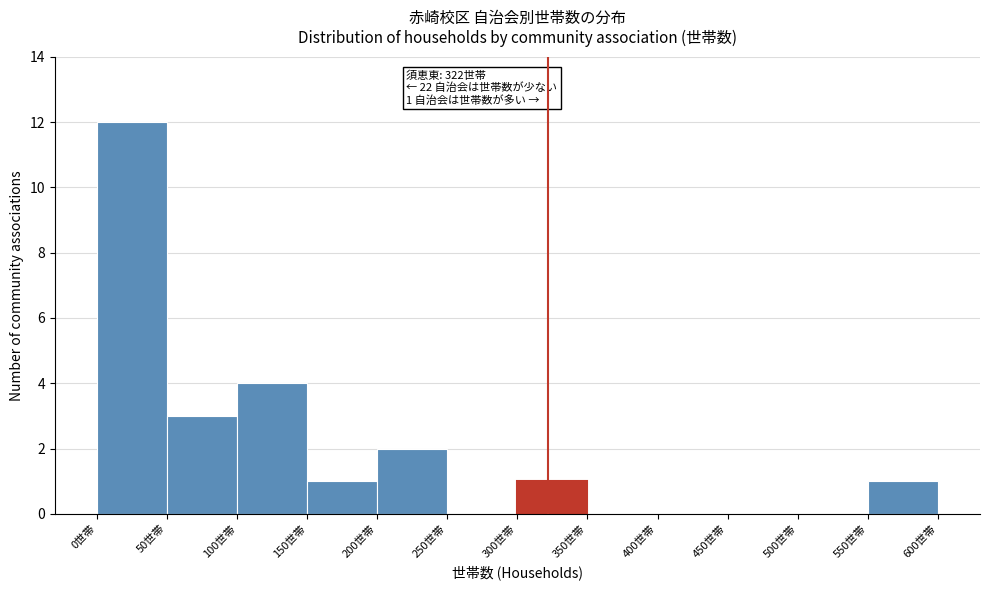

Over which range of the x-axis is the bar tallest?

0 to 50